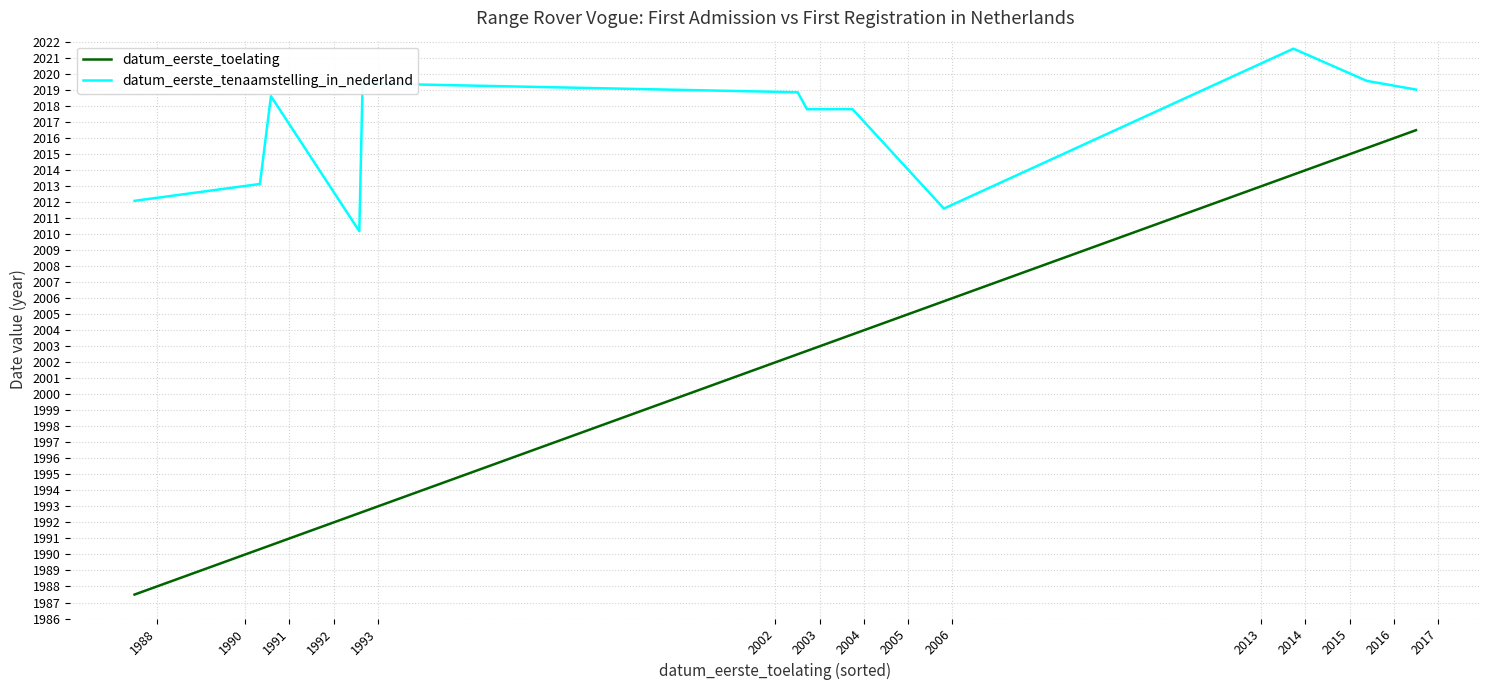

What is the smallest value displayed?

1987.5